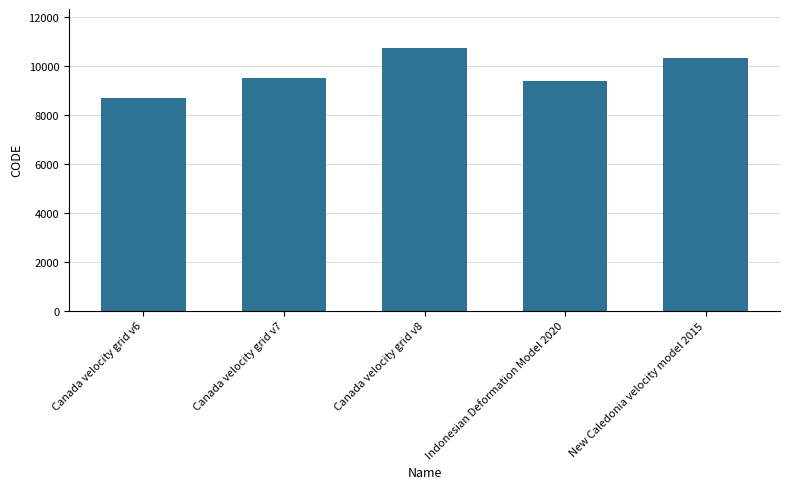

Where is the data nearest to the value 9691?

Canada velocity grid v7